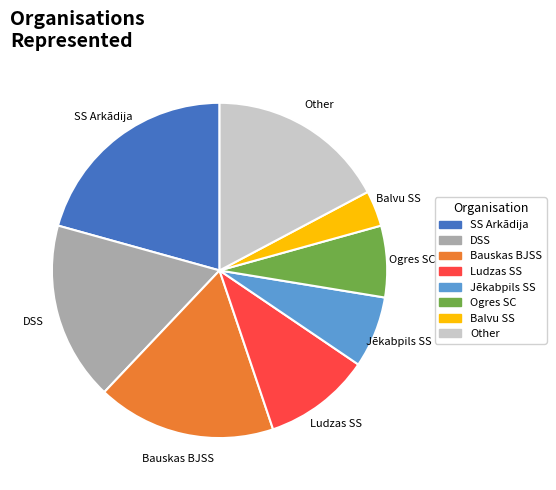

Does any single category account for the majority?

No